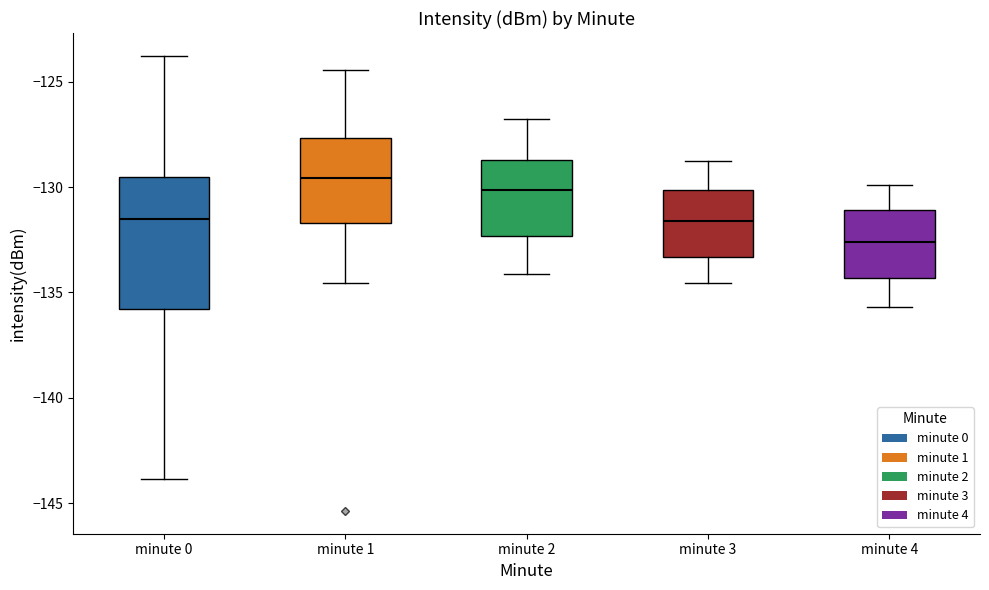

Comparing the boxes themselves (not the whiskers), which one is the tallest?

minute 0